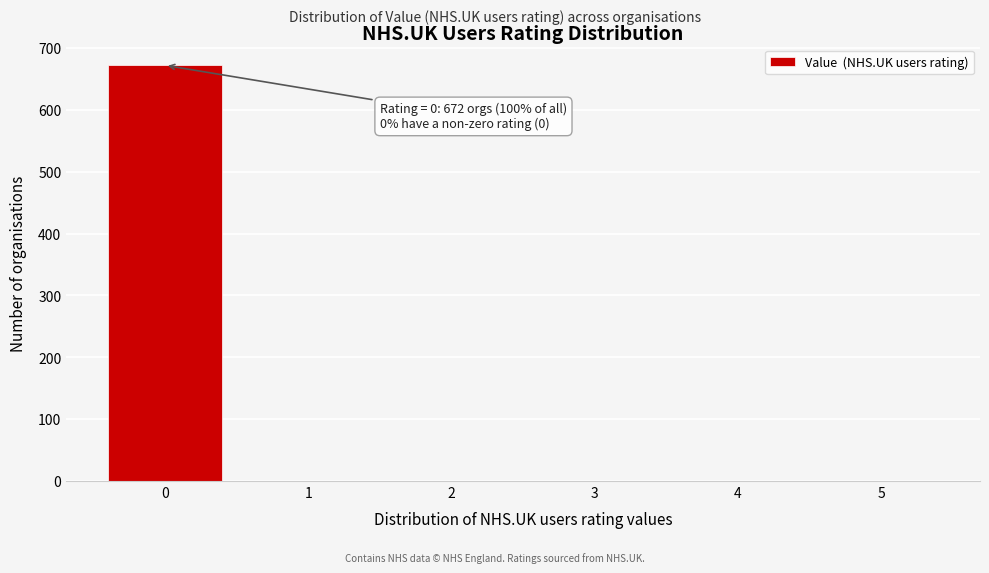

Over which range of the x-axis is the bar tallest?

-0.5 to 0.5